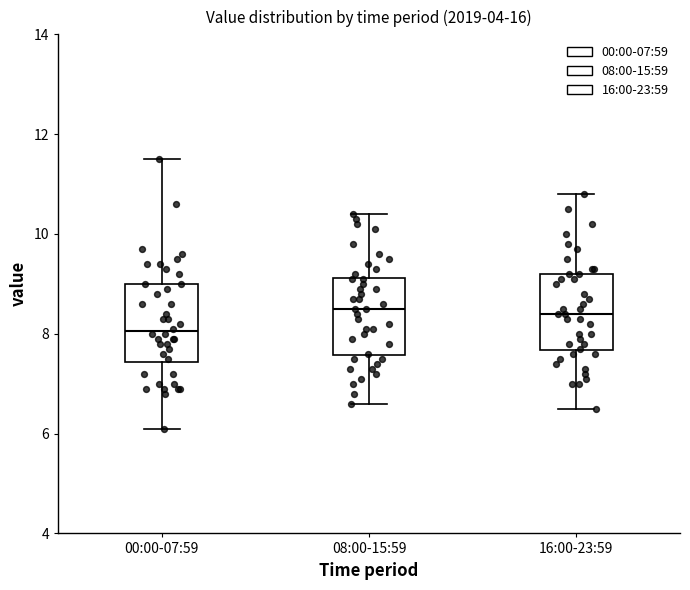

Where does the lower whisker of the box for 00:00-07:59 end on the y-axis? The values are not printed on the chart, so give them approximately, as read against the axis.

6.2